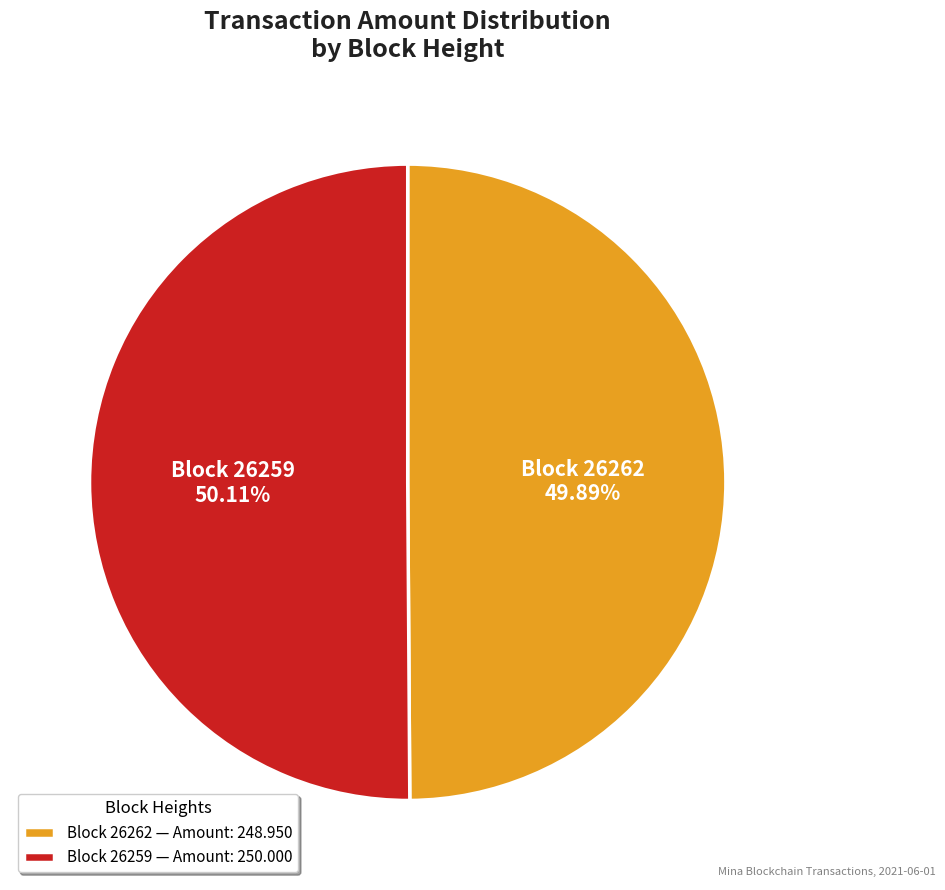

To the nearest percent, what is the average slice percentage?

50%